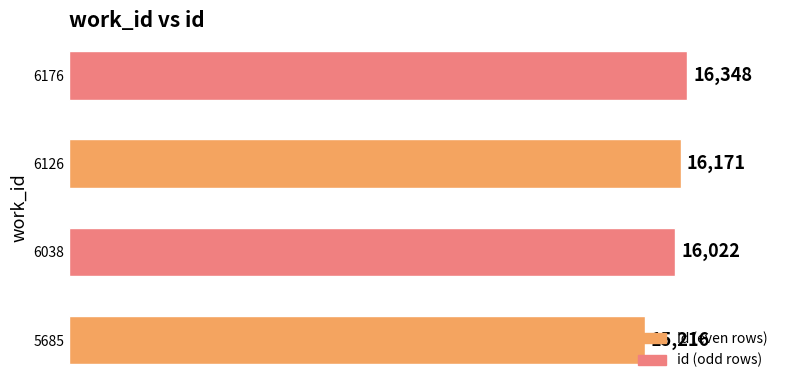

The value at 6176 is 28830. True or false?

False